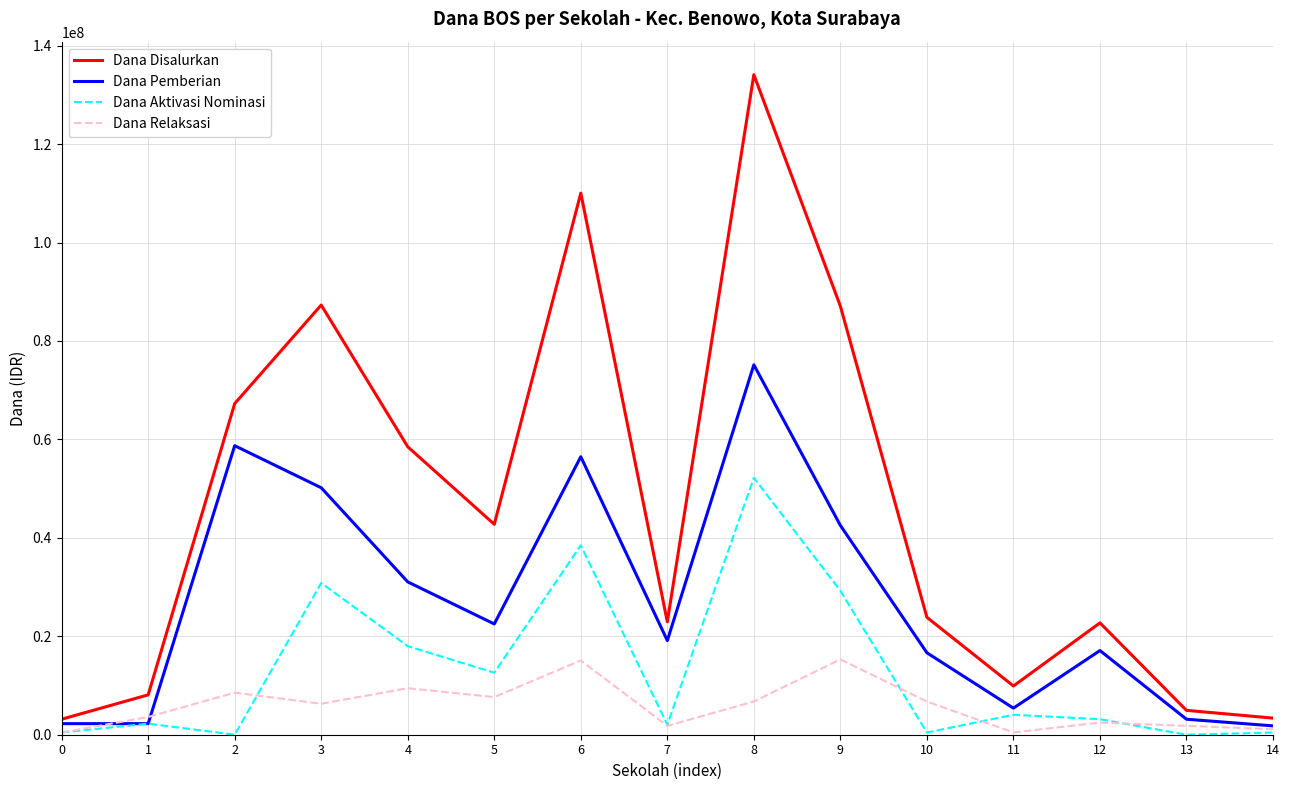

What is the difference between the maximum and minimum values in the Dana Relaksasi series?

14850000